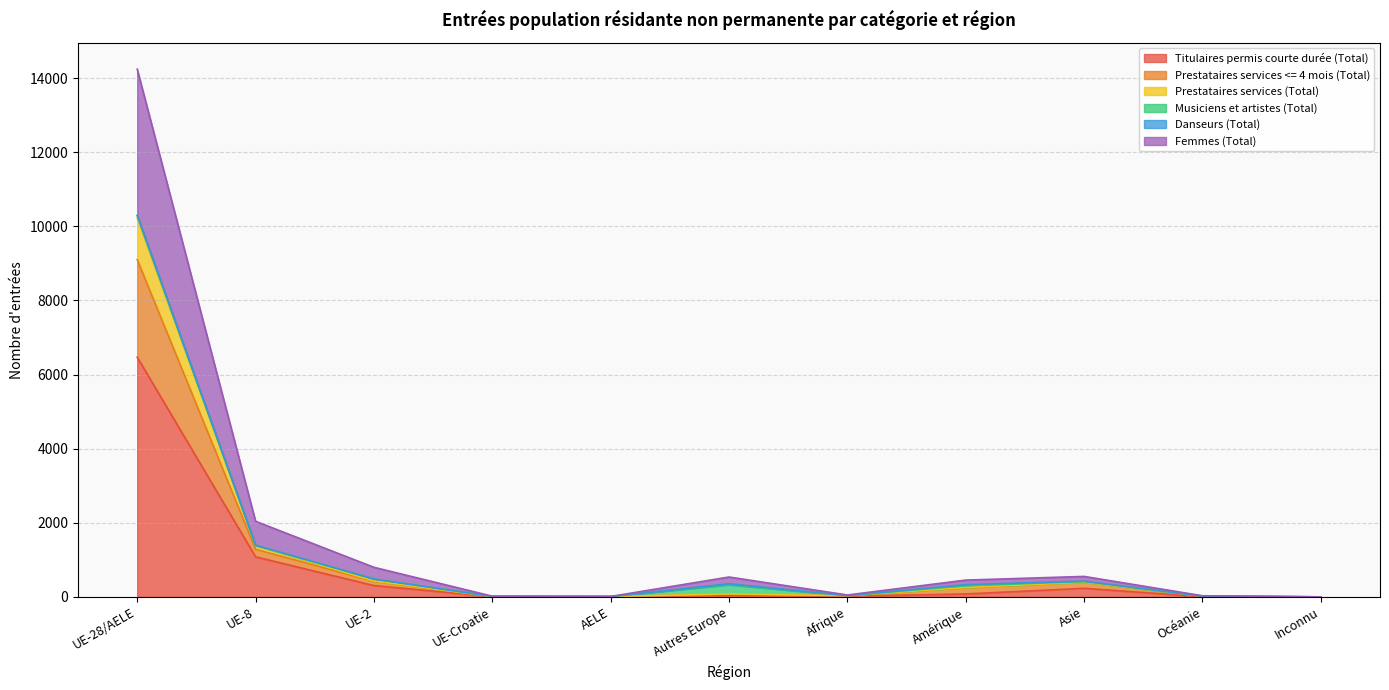

What is the highest value of the Titulaires permis courte durée (Total) series?

6469